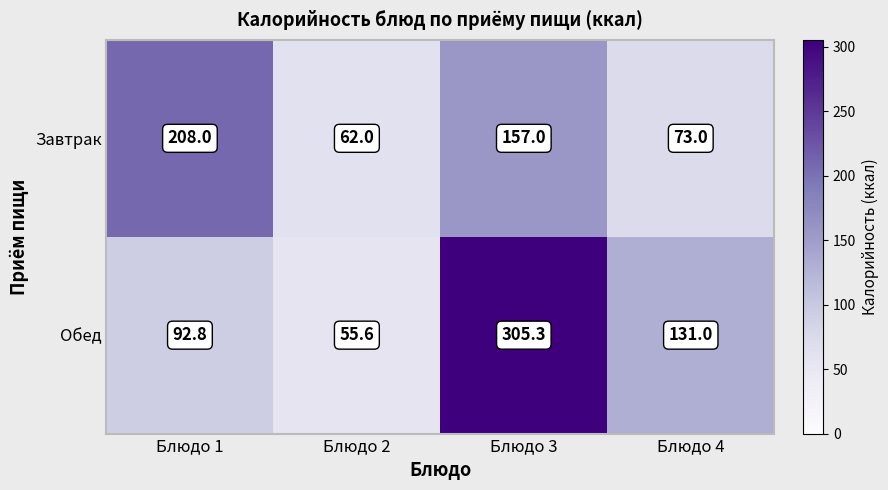

True or false: Обед has a value of 131.0 at Блюдо 4.

True